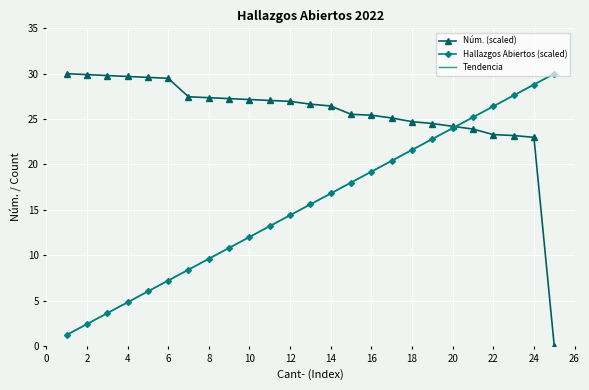

True or false: Tendencia has more than 0 points higher than both neighbors.

False